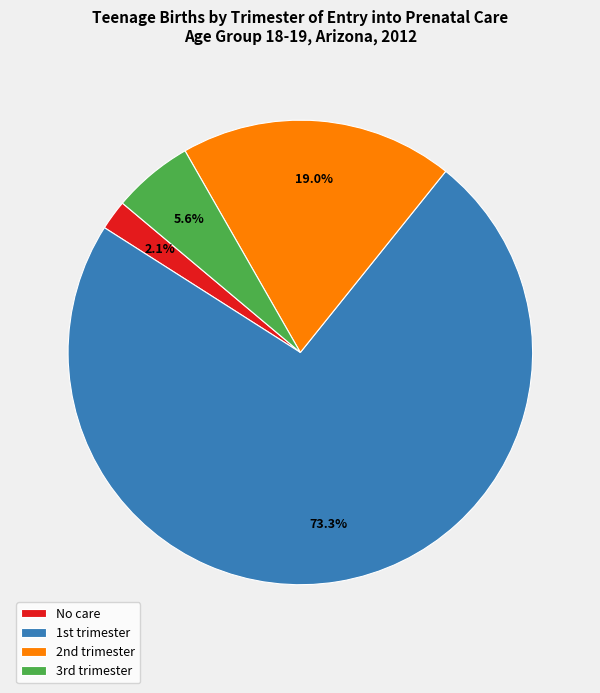

Does No care account for over 50% of the chart?

No